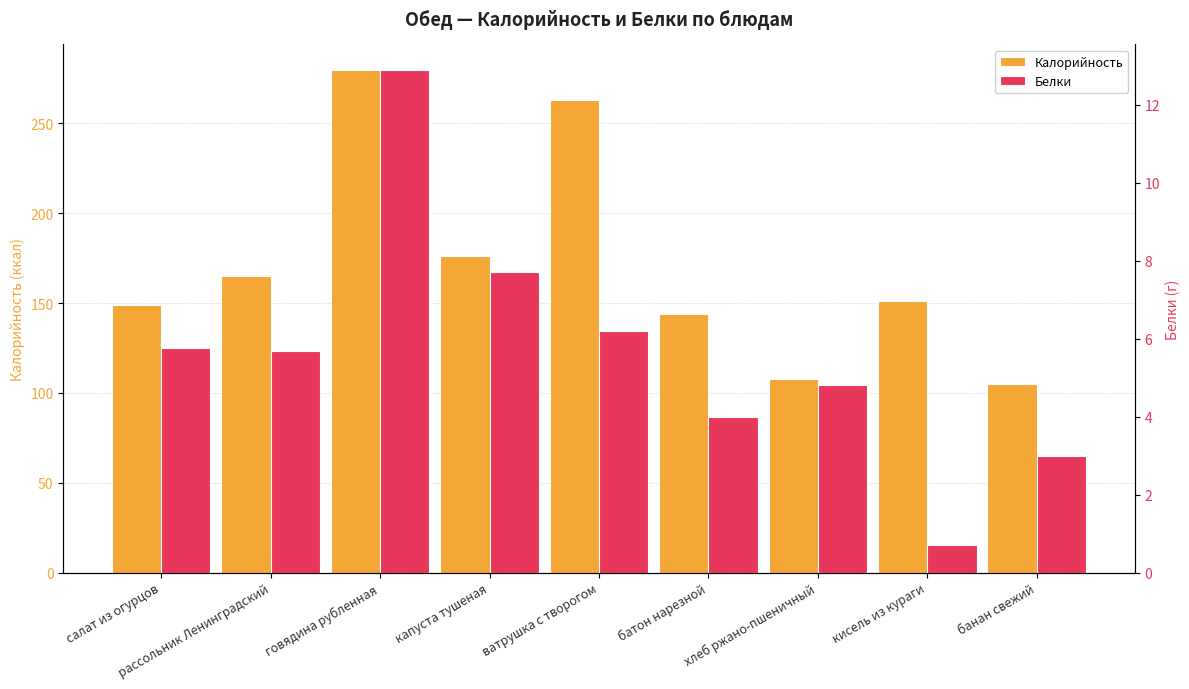

What is the maximum value shown in the chart?

280.0